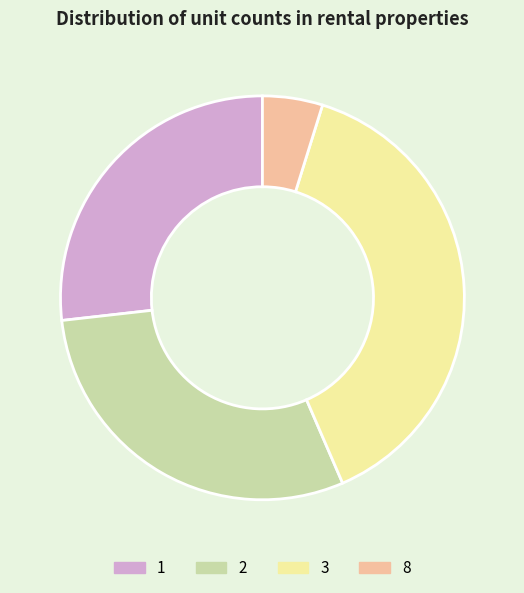

Rank the categories by value from lowest to highest.

8, 1, 2, 3